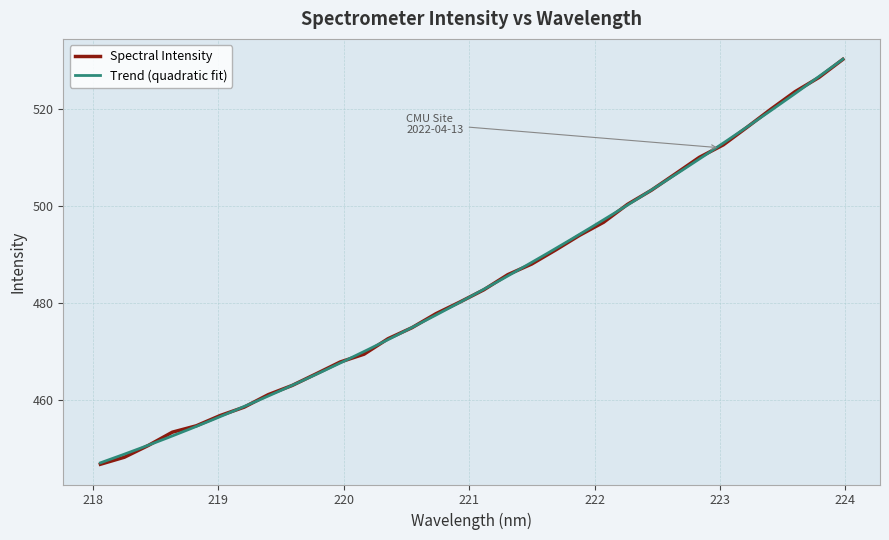

What is the highest value of the Spectral Intensity series?

530.2